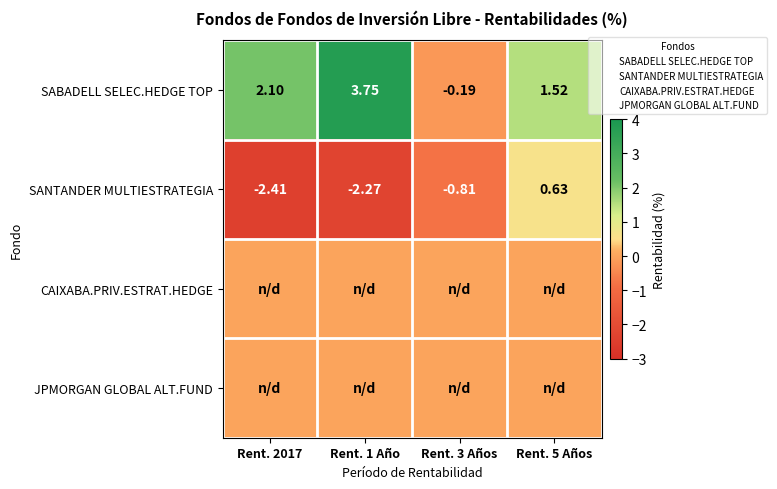

How many data points in SABADELL SELEC.HEDGE TOP are less than 2?

2